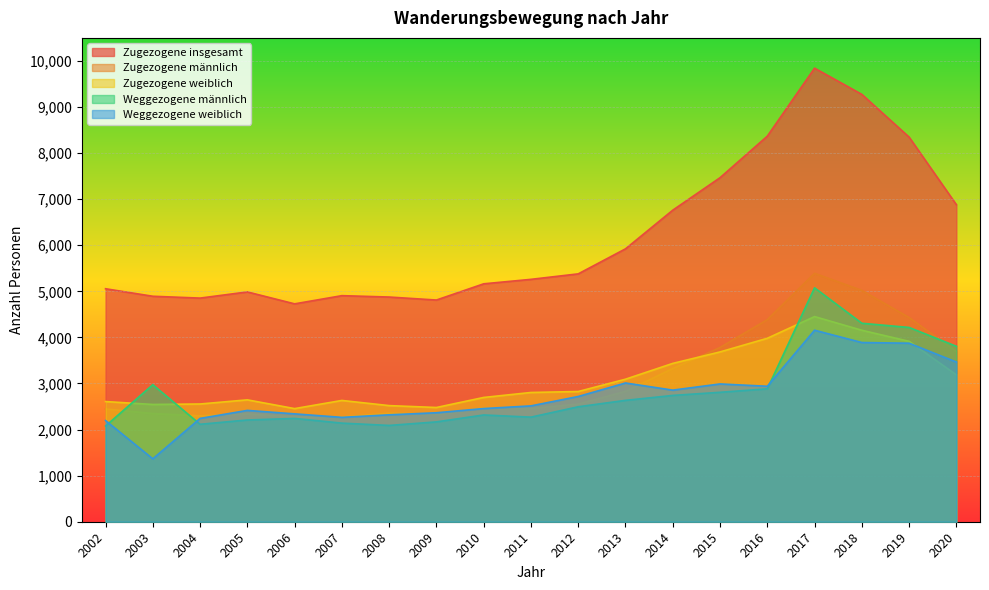

Rank the series at 2020 from lowest to highest value.

Zugezogene weiblich, Weggezogene weiblich, Zugezogene männlich, Weggezogene männlich, Zugezogene insgesamt